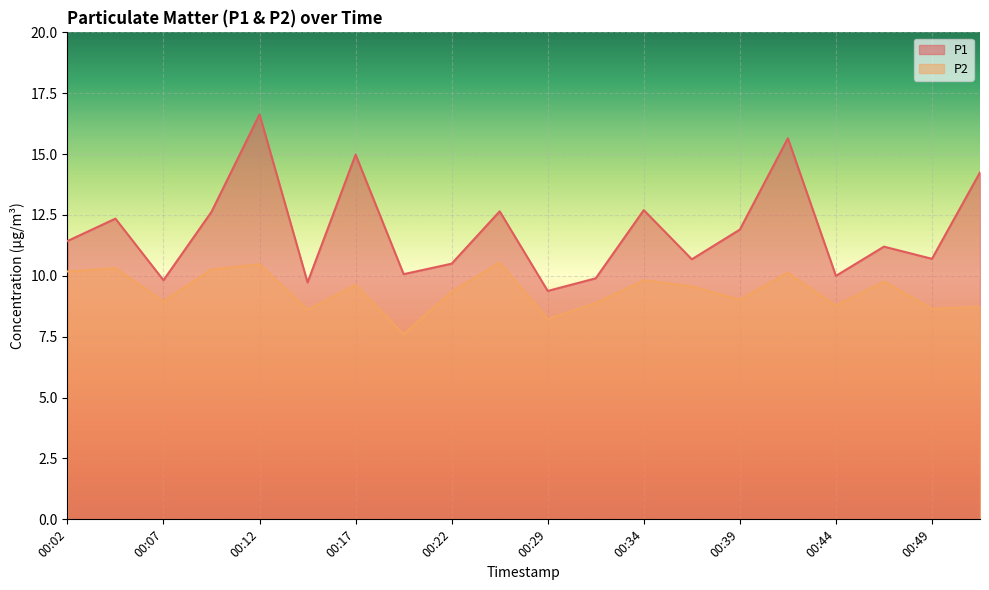

What is the minimum value shown in the chart?

7.6